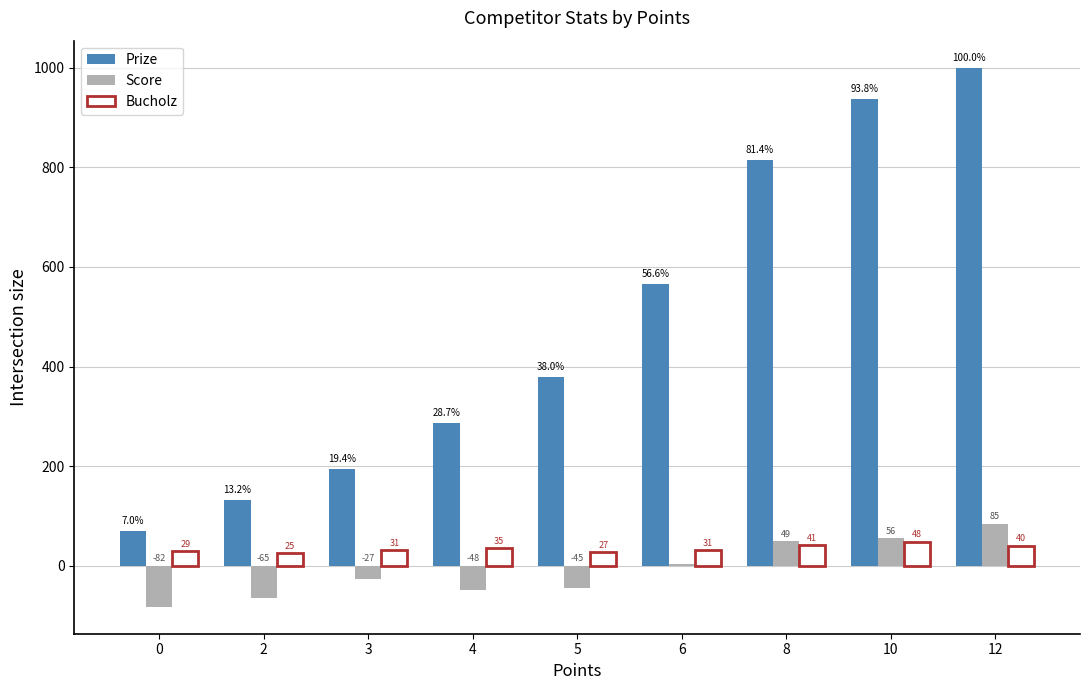

Is it true that Prize equals 287 at 4?

True